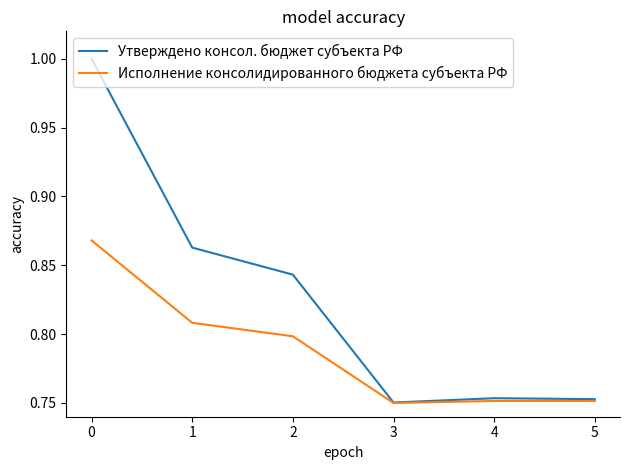

Does the chart display data point markers on the line(s)?

No